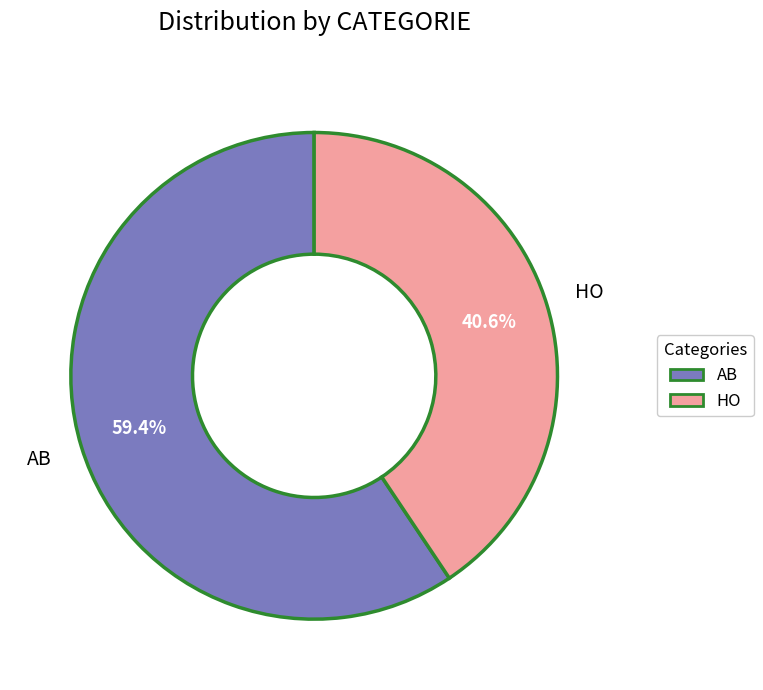

What percentage is the AB slice, to the nearest percent?

59%